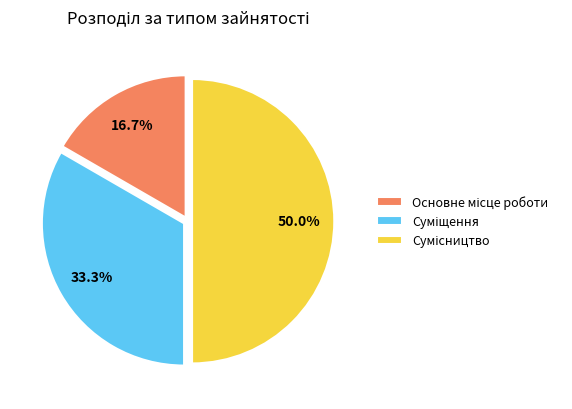

Count the number of slices in the pie.

3